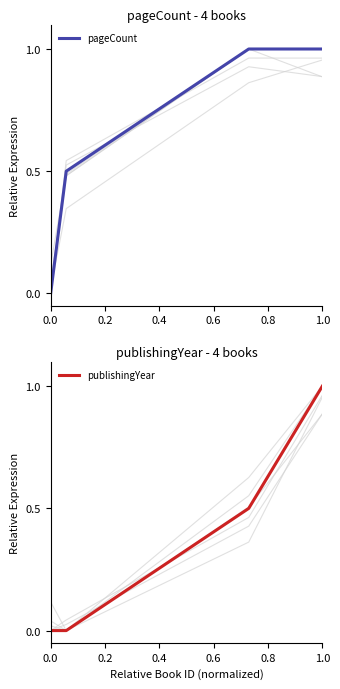

What is the highest value of the pageCount series?

1.0